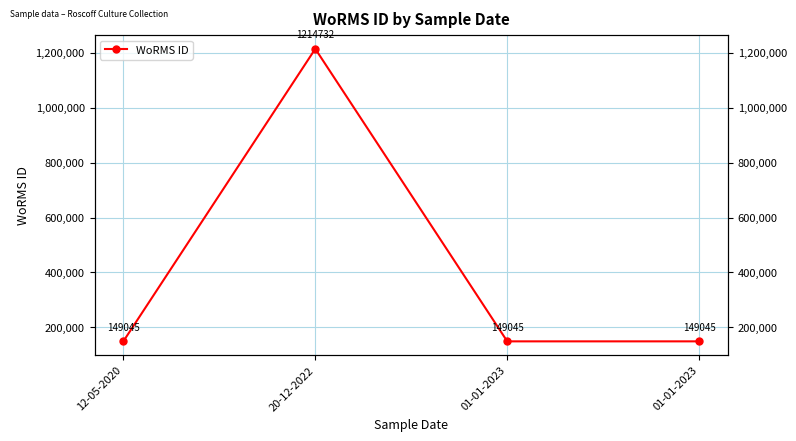

At which label is the value closest to 681888?

12-05-2020